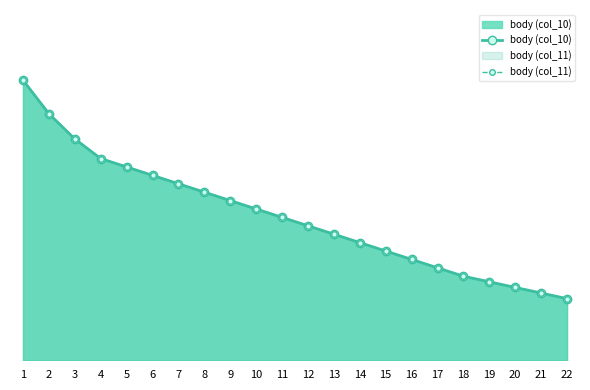

How many data points in body (col_10) are above 102?

10